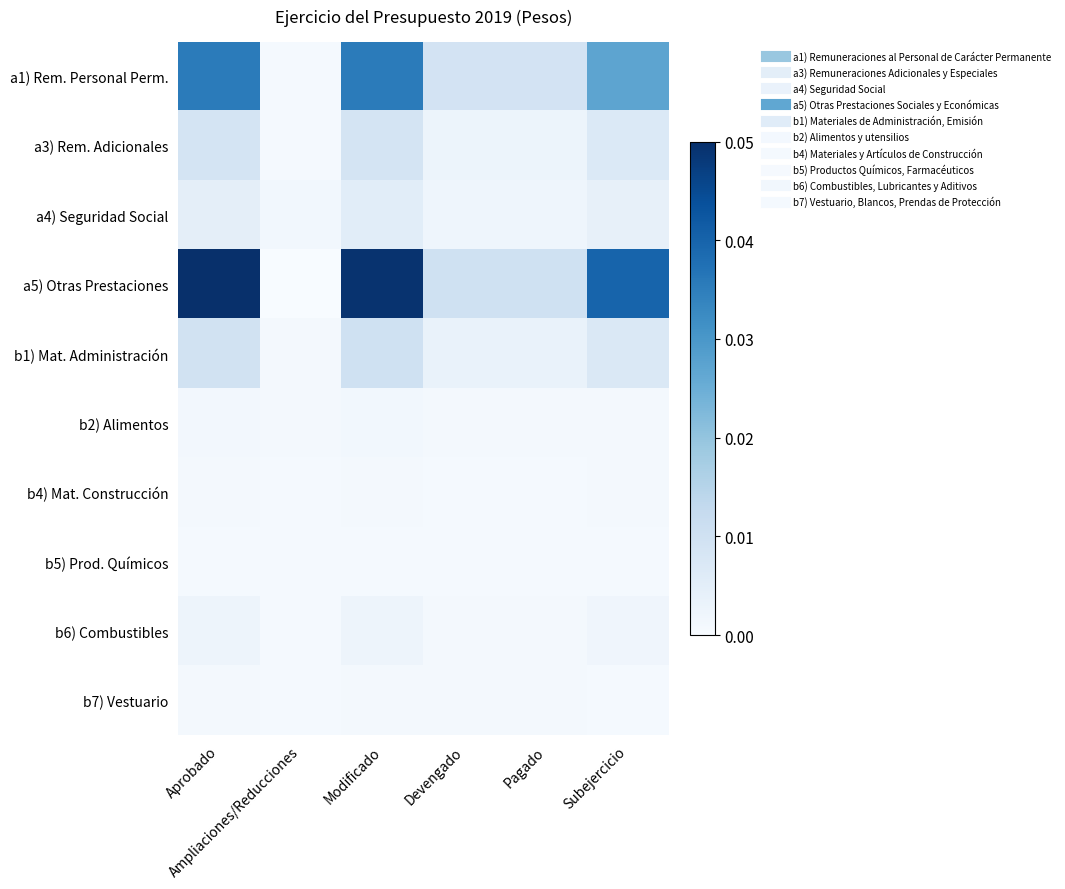

At which category is the sum across all series the highest?

Modificado